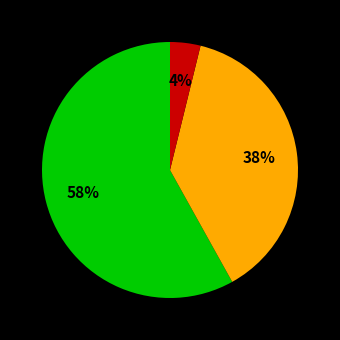

Does any single category account for the majority?

Yes